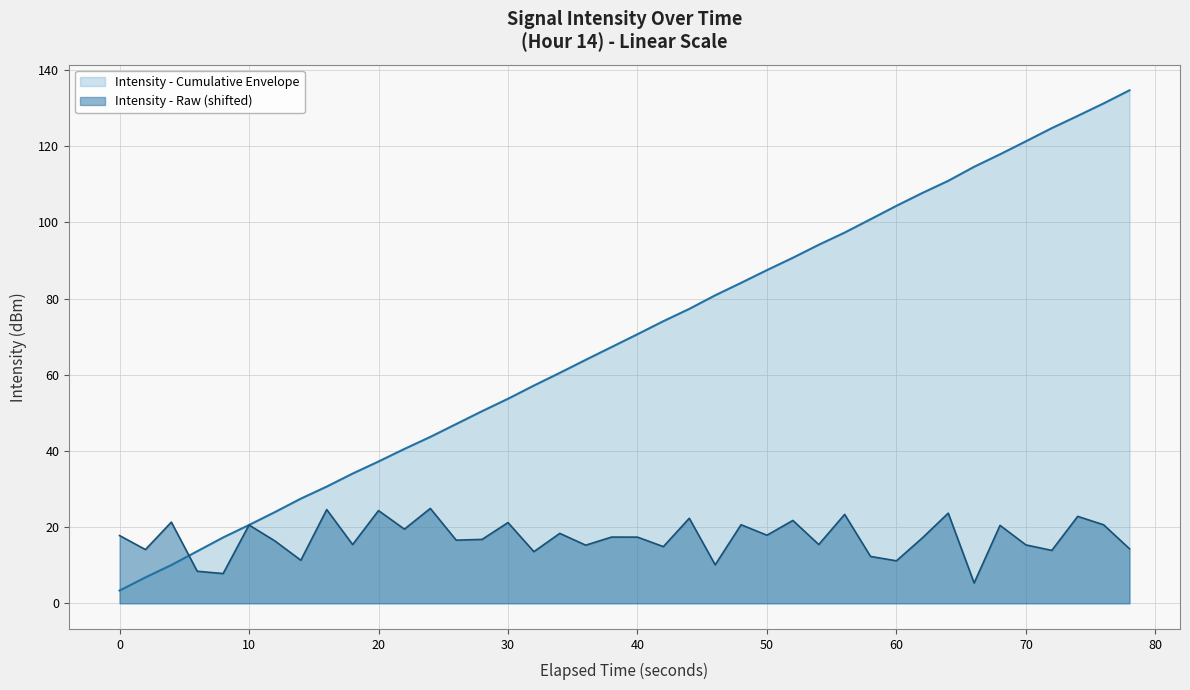

Which series has the largest total across all categories?

Intensity - Cumulative Envelope